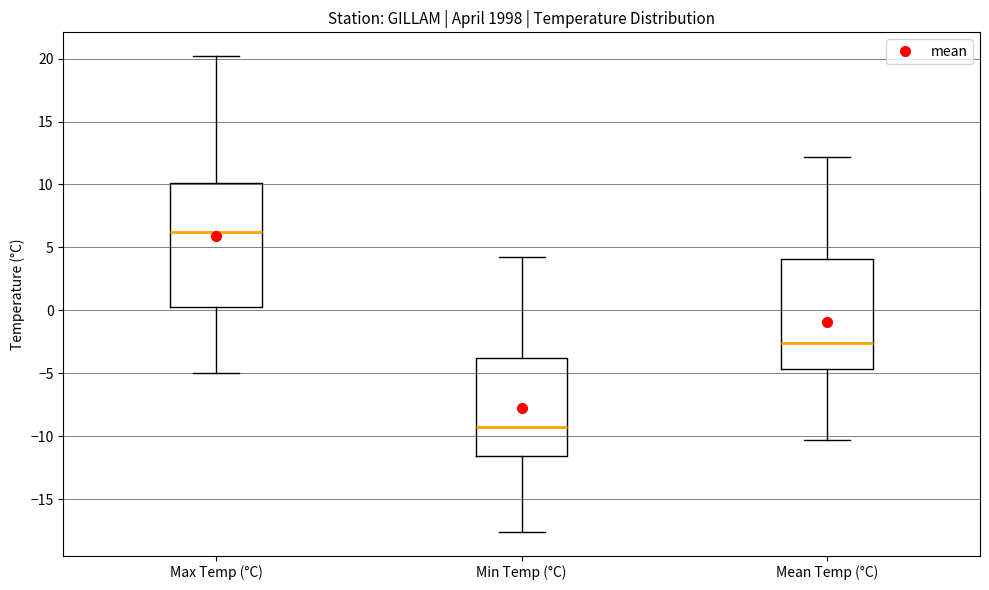

Comparing the boxes themselves (not the whiskers), which one is the tallest?

Max Temp (°C)